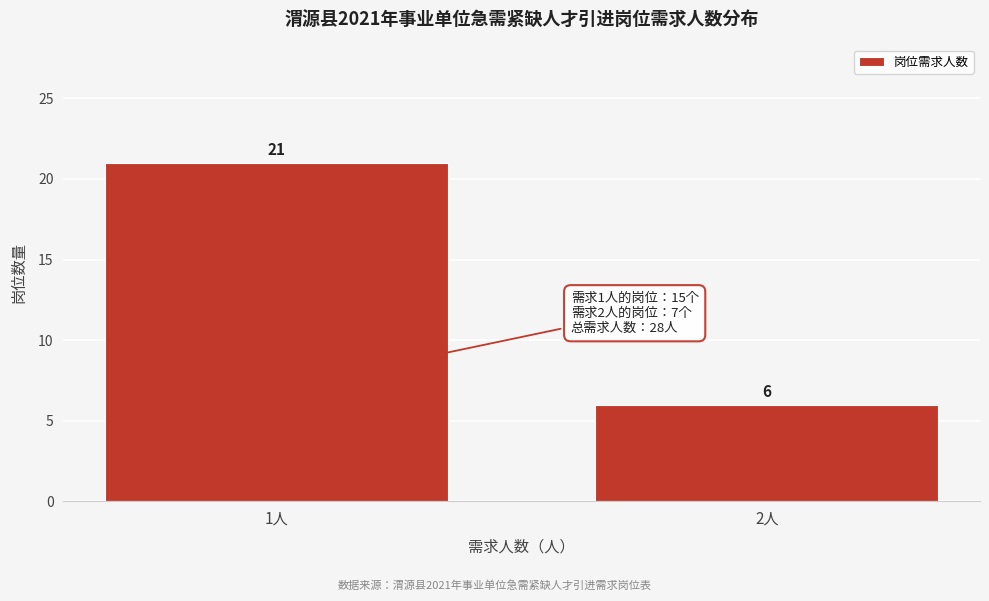

Reading left to right, extract all data points from this chart.

21	6